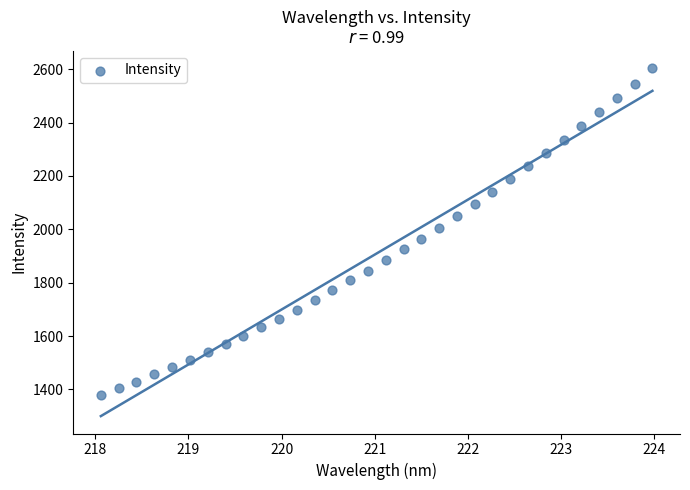

What is the range of Y values (max minus min)?

1223.9